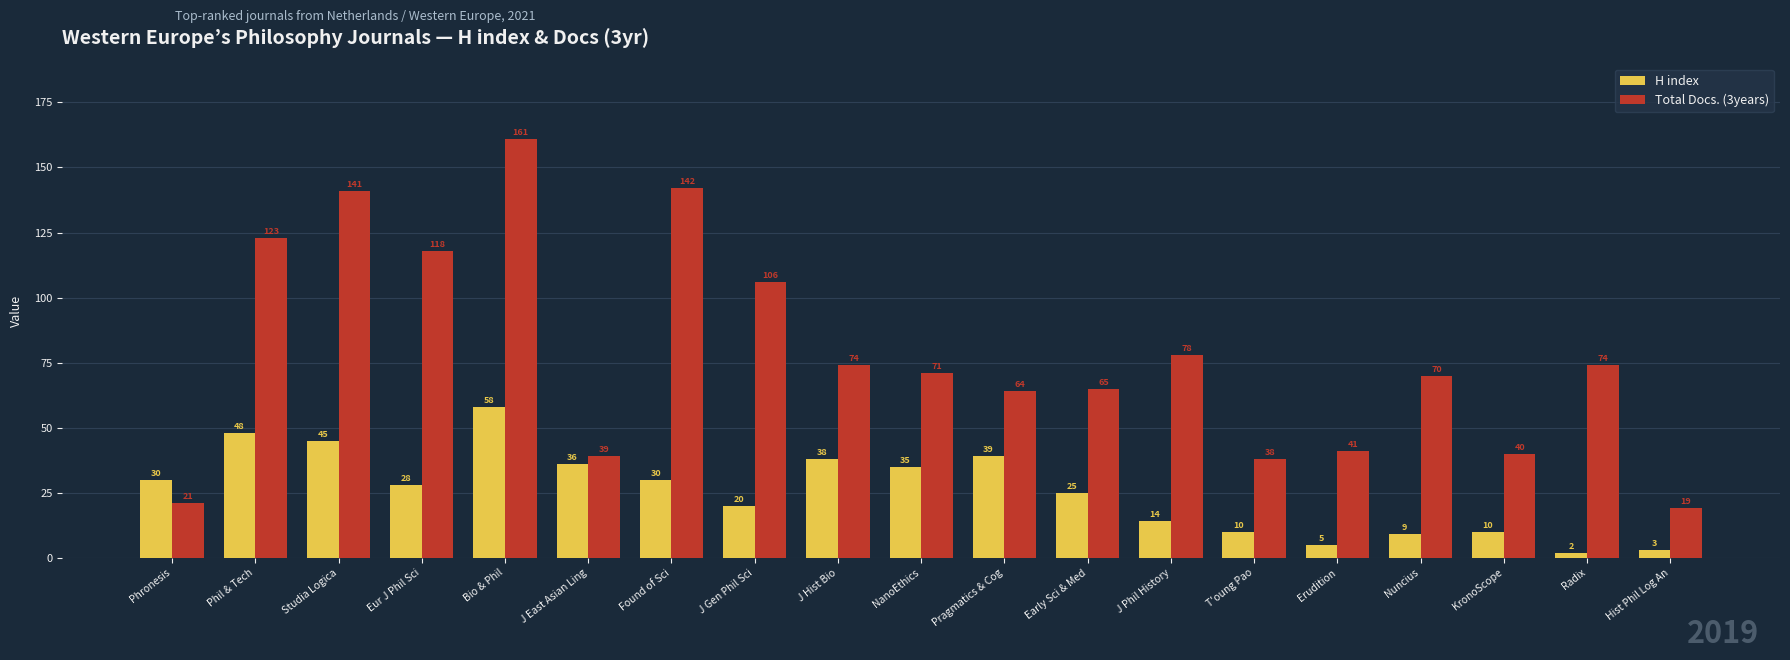

The Total Docs. (3years) series shows 106 at J Gen Phil Sci. True or false?

True